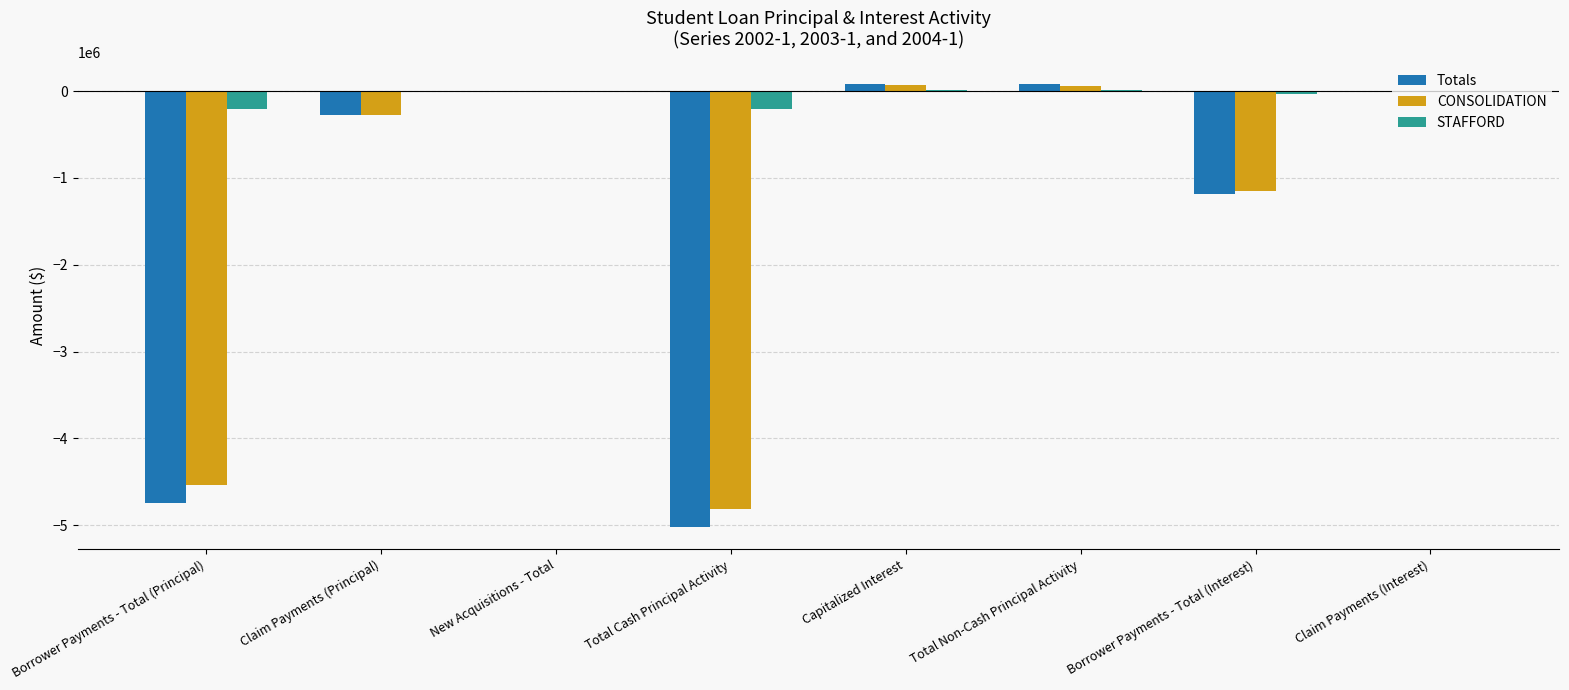

Is it true that CONSOLIDATION equals -2274740.8 at Borrower Payments - Total (Principal)?

False